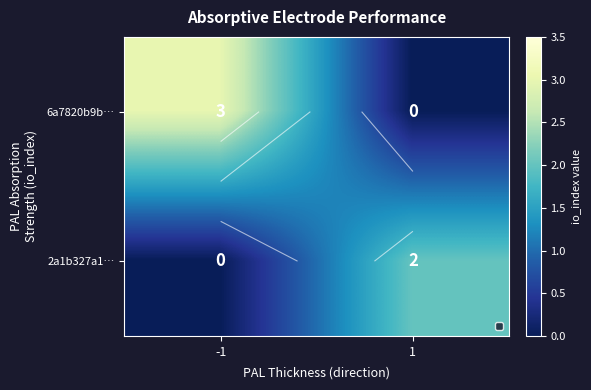

How many series are shown in this chart?

2